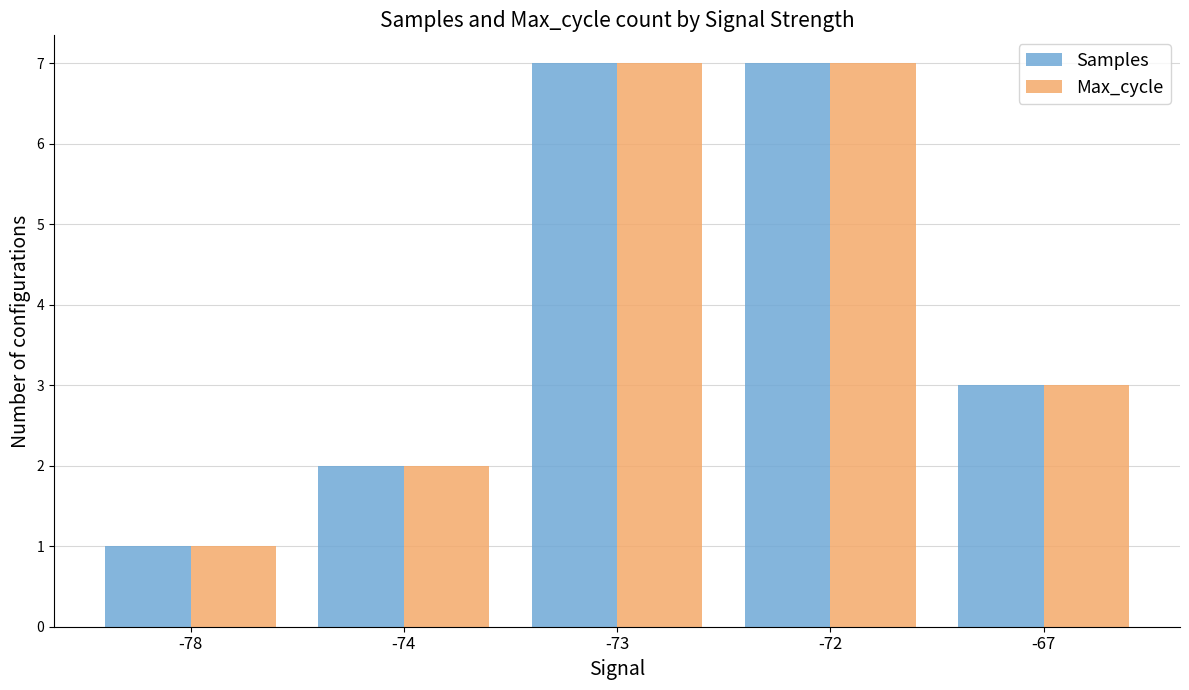

At which label does Samples first exceed 3?

-73